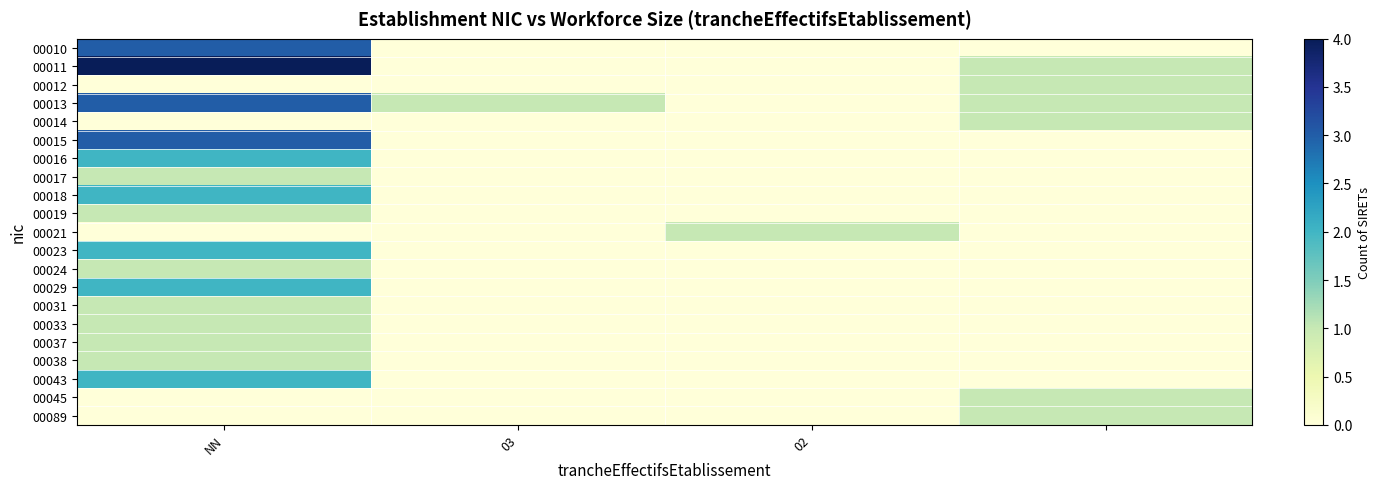

Which category has the highest value across all series?

NN